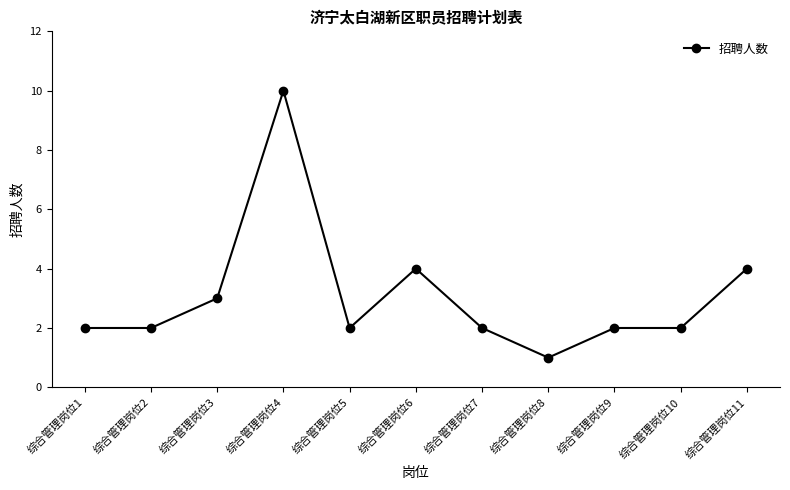

What is the change in value from 综合管理岗位1 to 综合管理岗位11?

+2